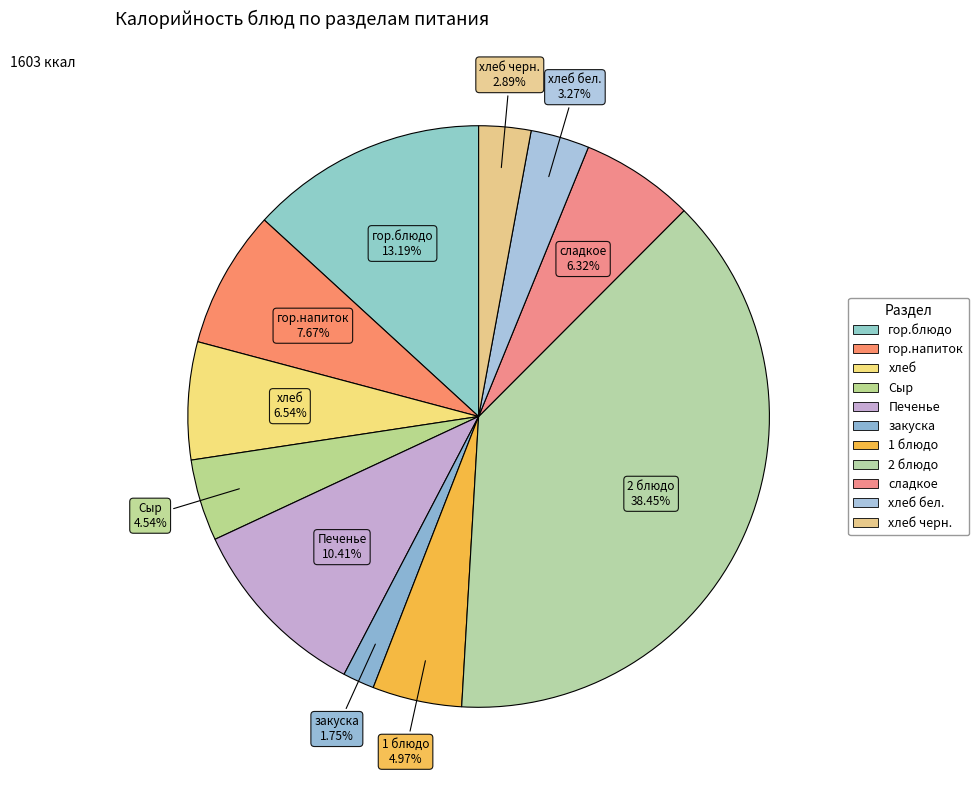

How many slices are in this pie chart?

11